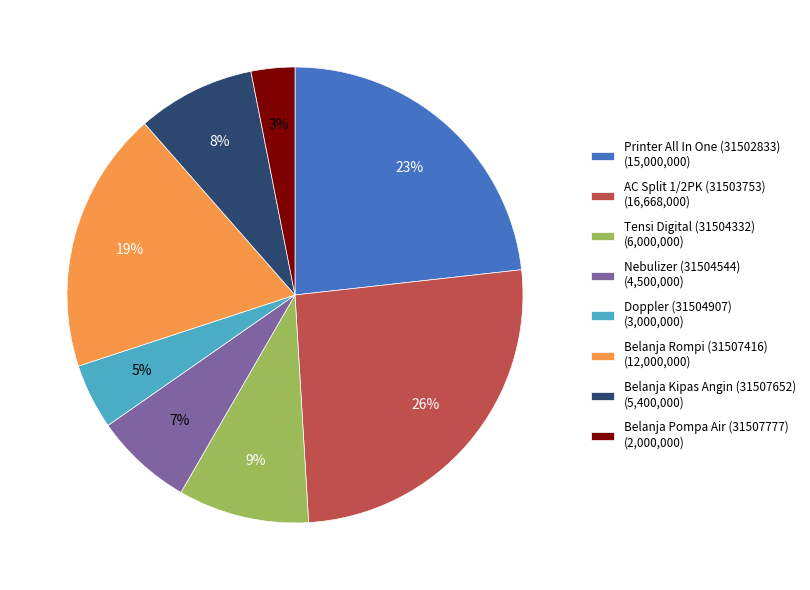

What percentage is the Belanja Kipas Angin (31507652) (5,400,000) slice, to the nearest percent?

8%